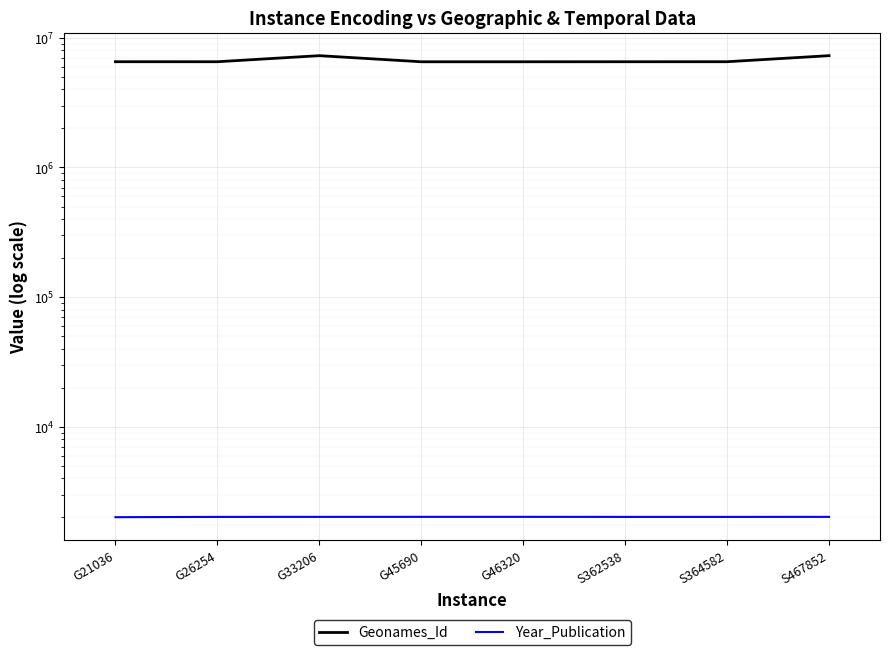

Is it true that Geonames_Id equals 7285234 at G33206?

True